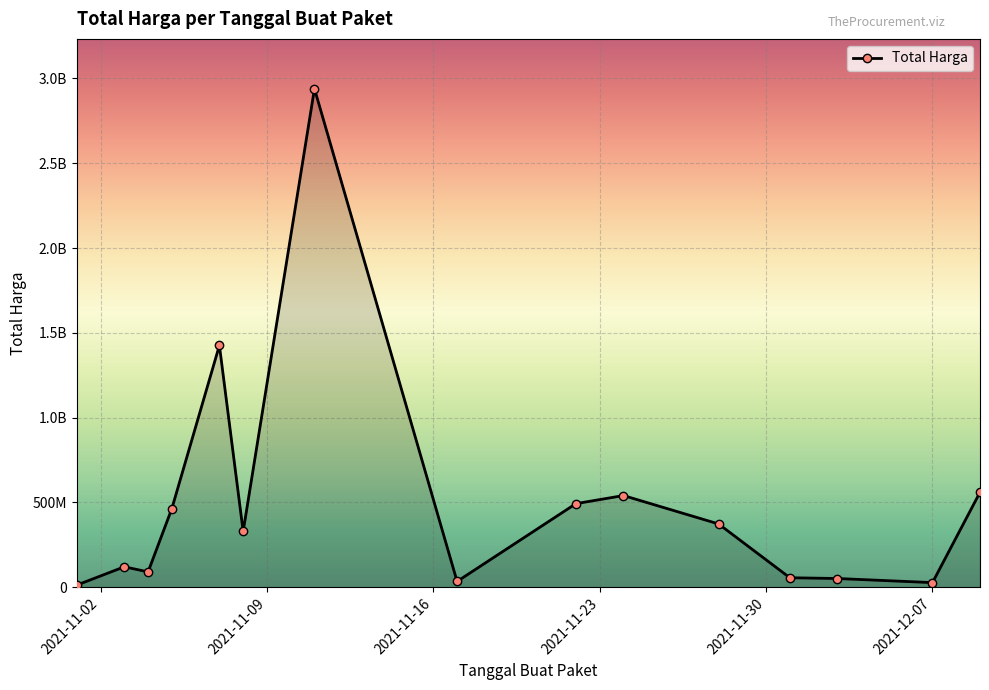

Is this an area chart (filled region under the line)?

Yes